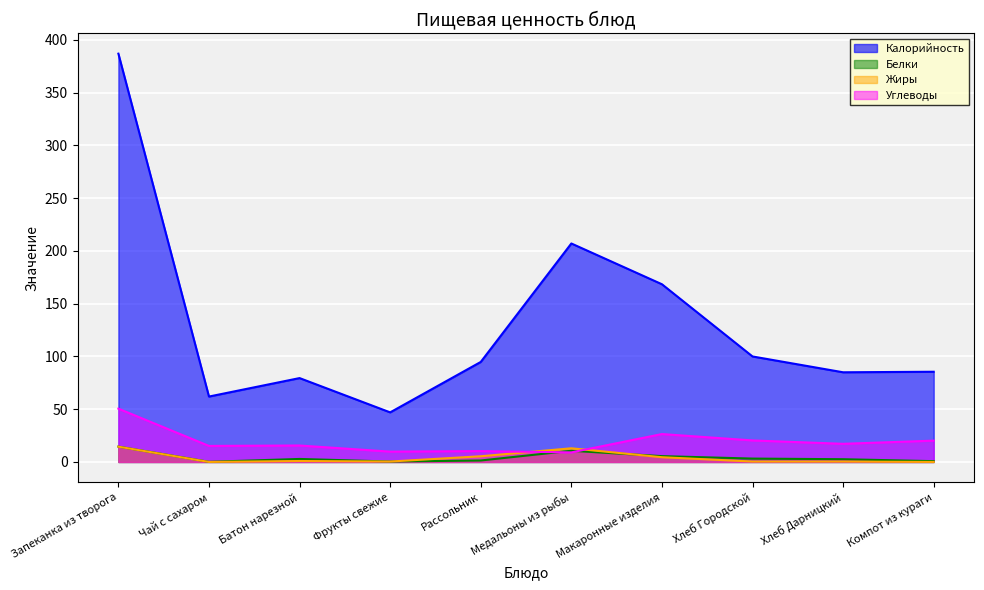

At which label is Белки closest to 7?

Макаронные изделия